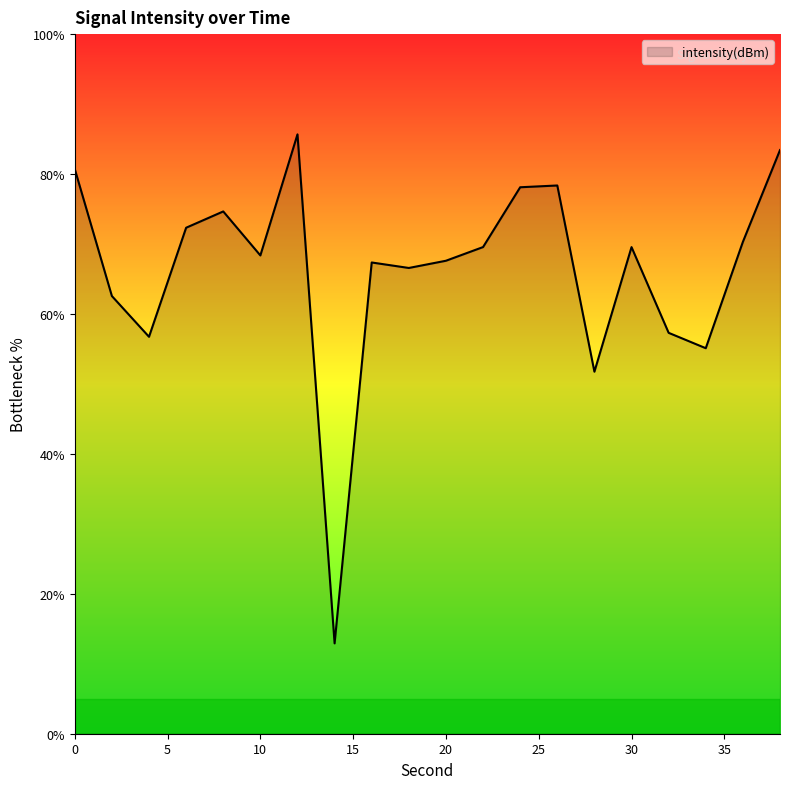

What is the difference between the maximum and minimum values?

72.8